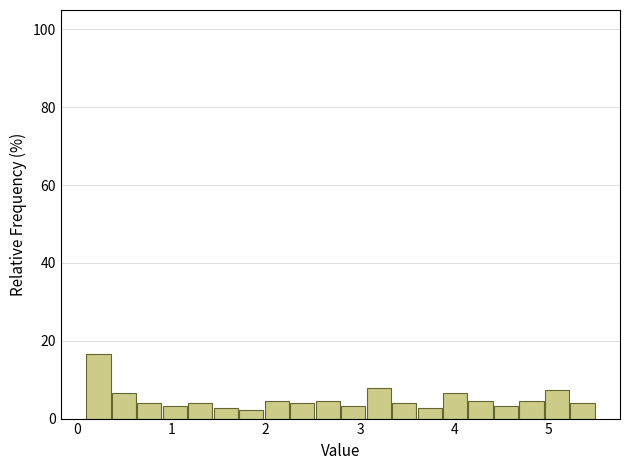

Read against the x-axis, roughly where is the centre of the tallest bar?

0.2